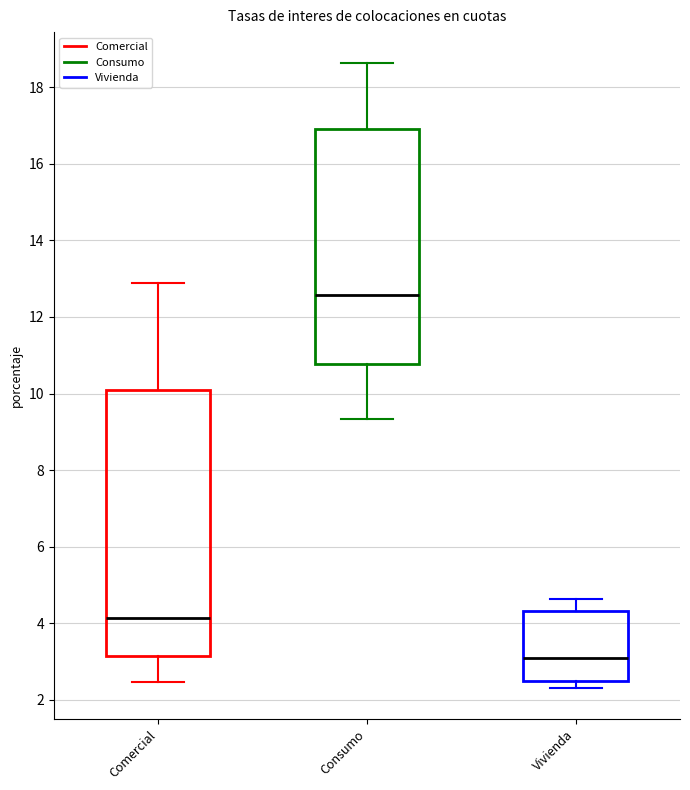

Comparing the boxes themselves (not the whiskers), which one is the tallest?

Comercial